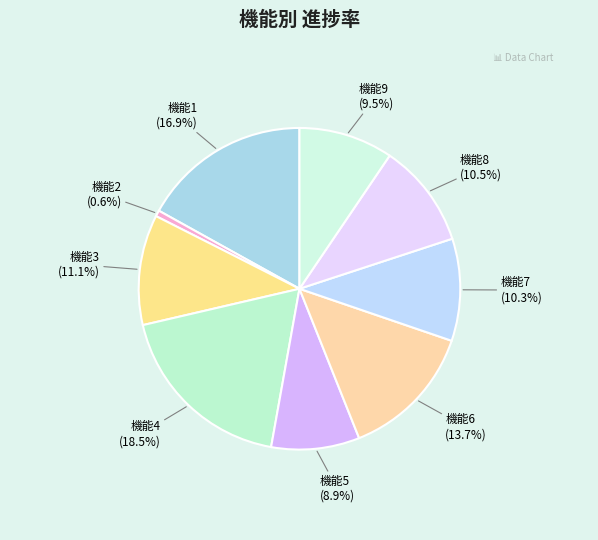

How many slices are in this pie chart?

9